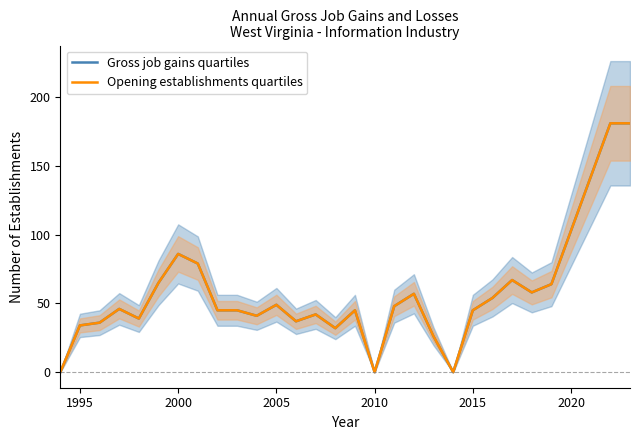

What are all the series names shown in the legend?

Gross job gains quartiles, Opening establishments quartiles